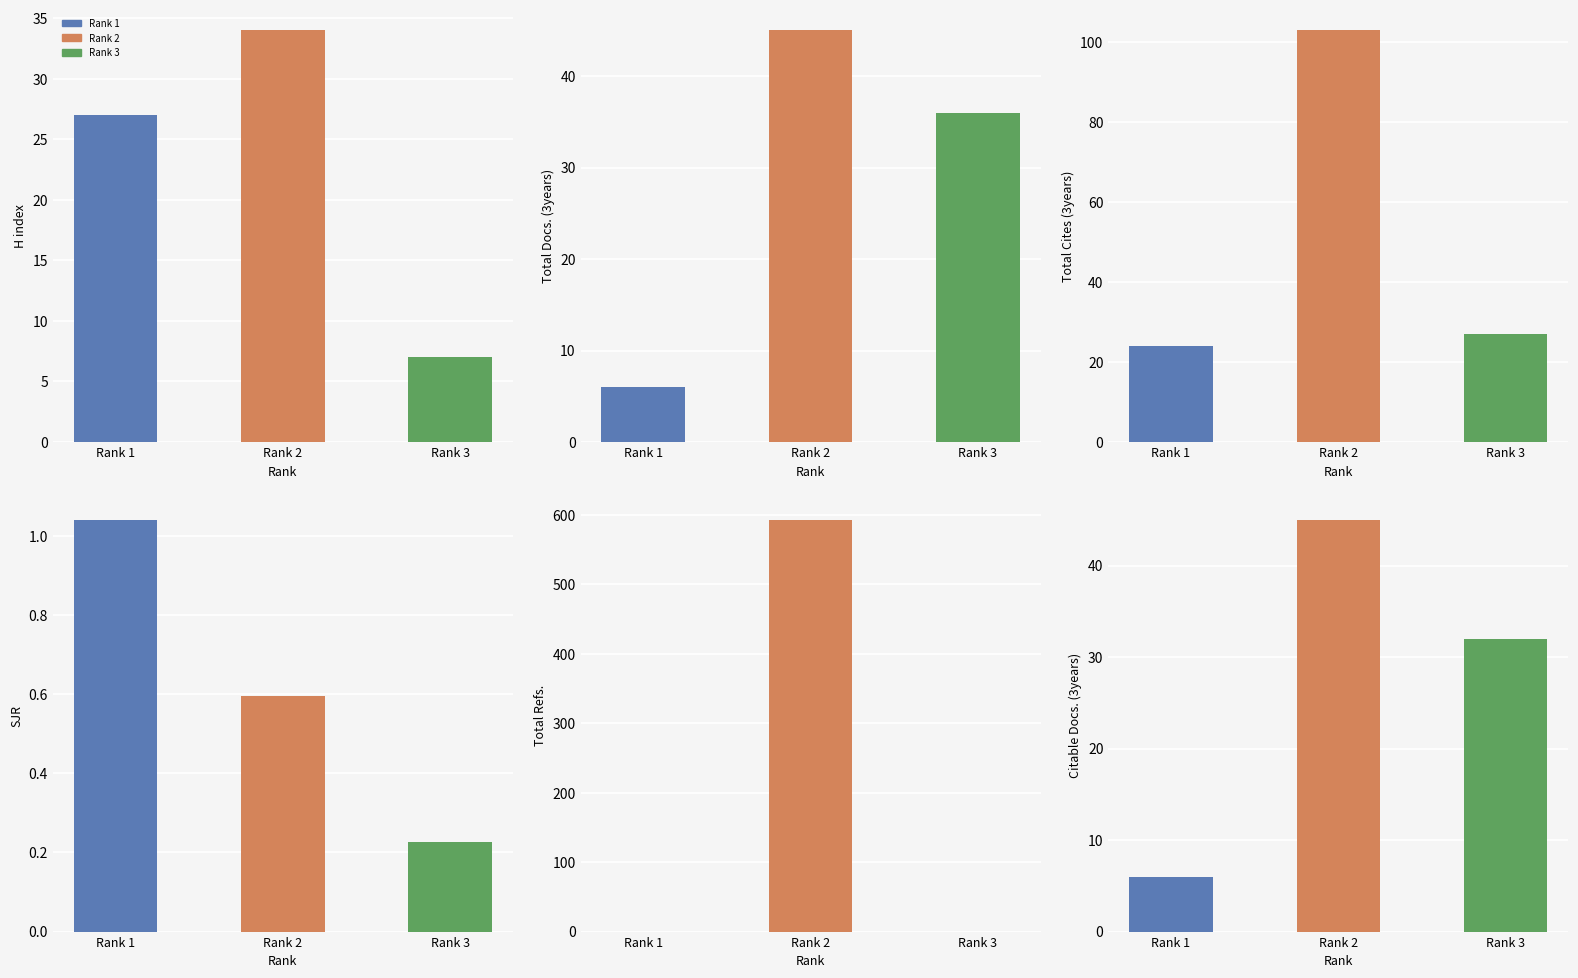

Between Rank 1 and Rank 2, which is larger?

Rank 2